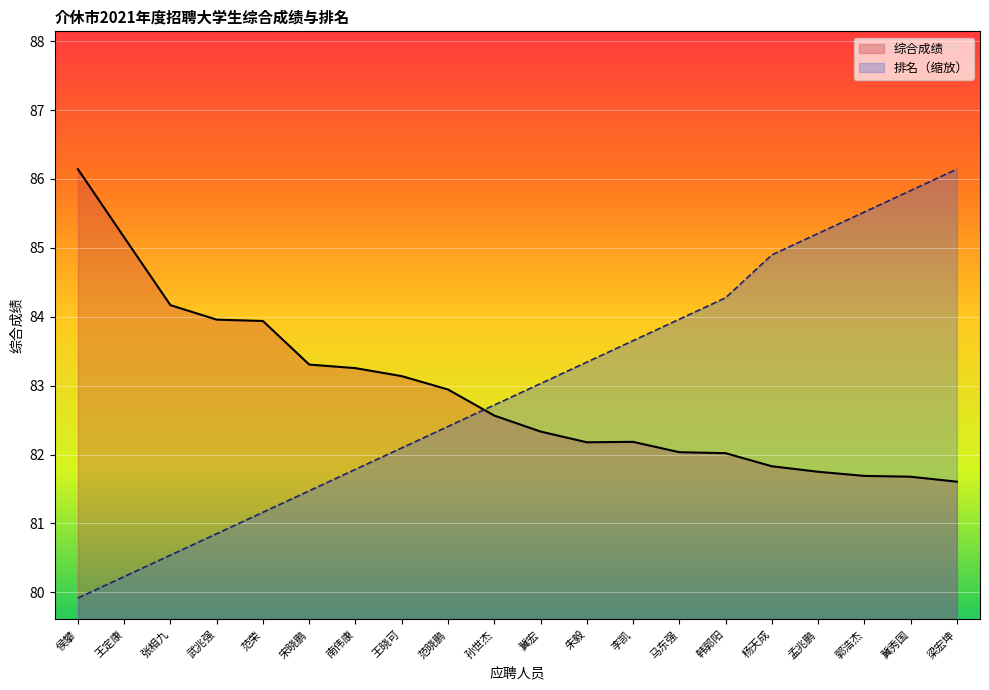

Is it true that 排名 equals 37.7 at 张相九?

False